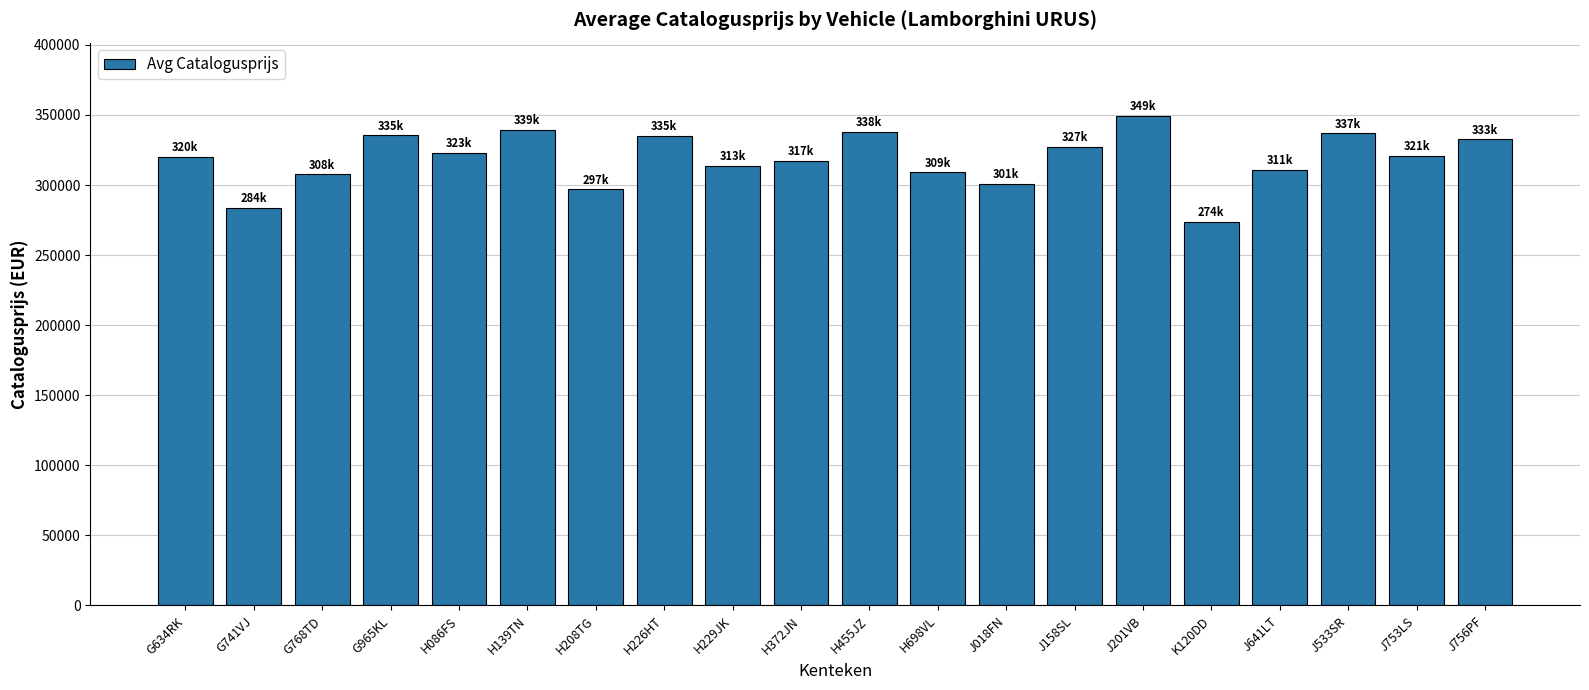

What is the greatest value displayed?

349227